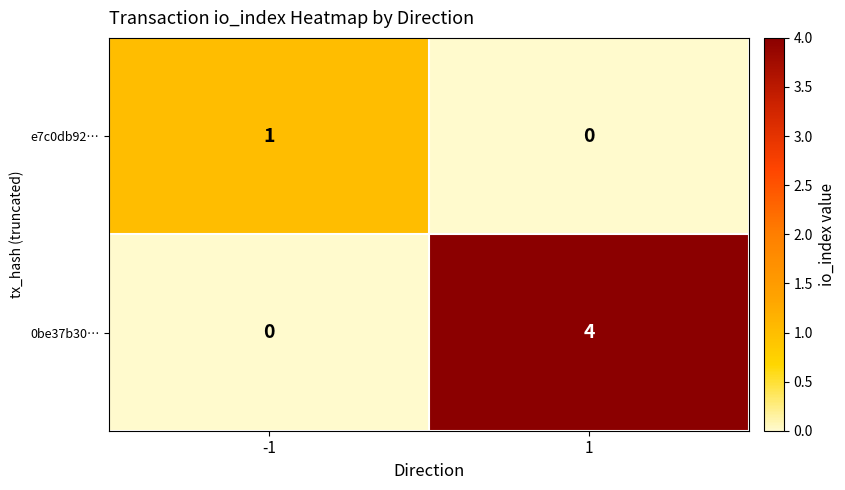

What is the sum of all 0be37b30… values?

4